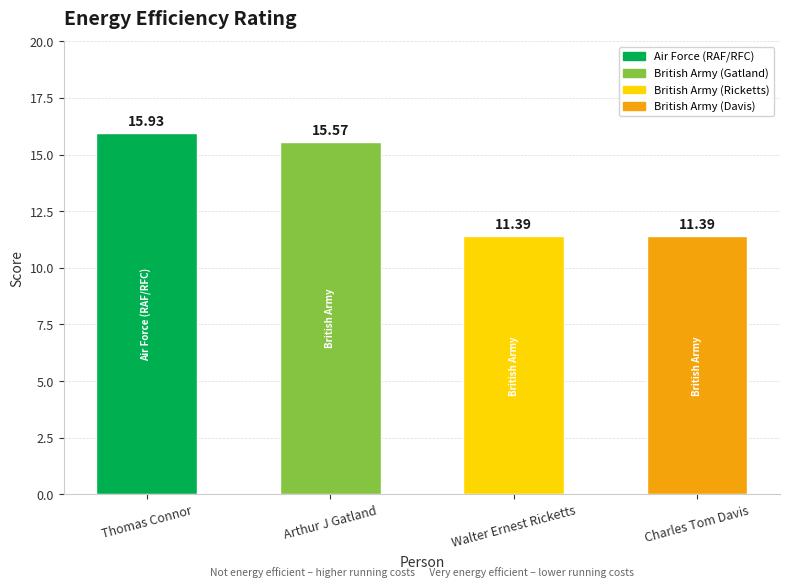

What is the minimum value shown in the chart?

11.4